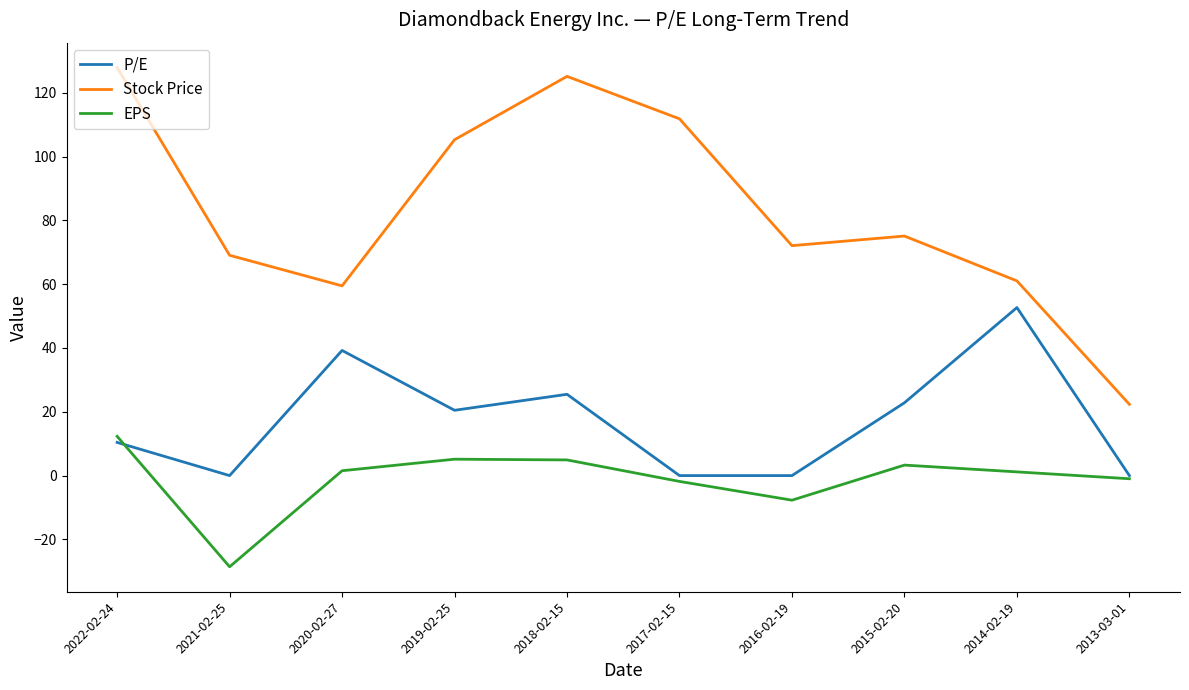

At which label does P/E reach its peak?

2014-02-19